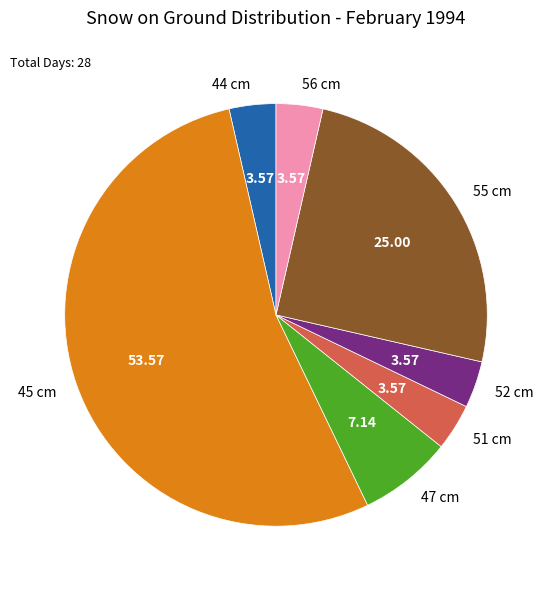

Do 51 cm and 52 cm together represent more than half of the pie?

No